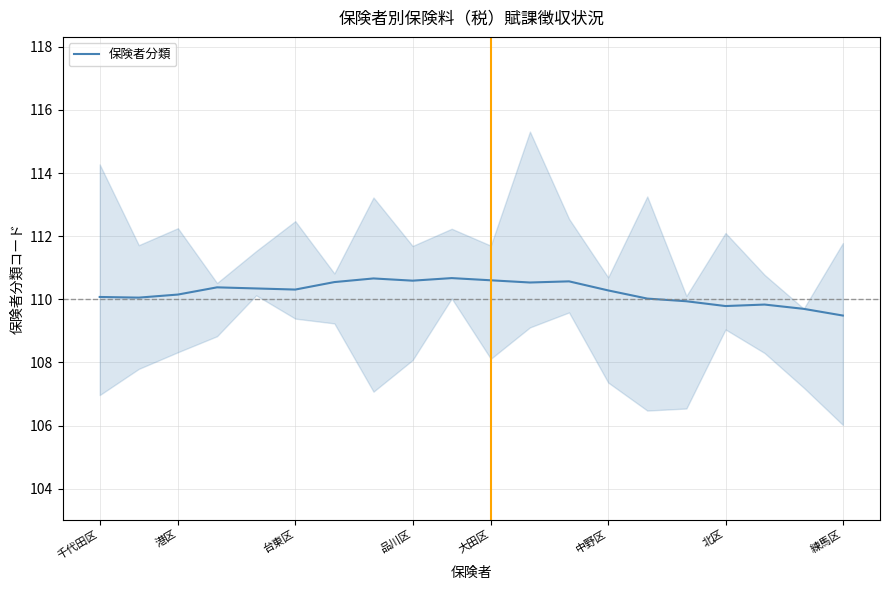

At which label does the data first exceed 110?

千代田区